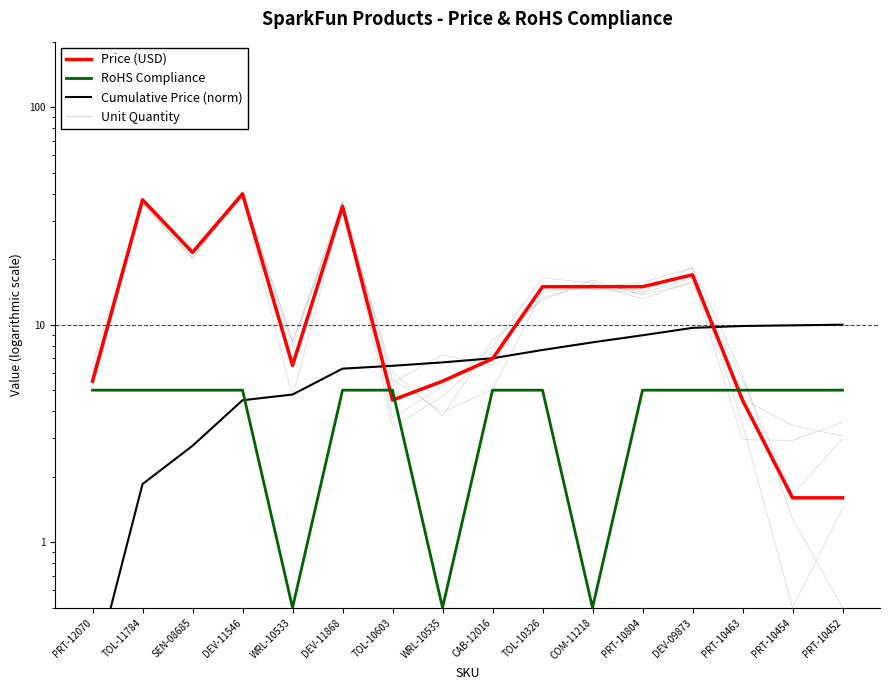

Does the chart display data point markers on the line(s)?

No